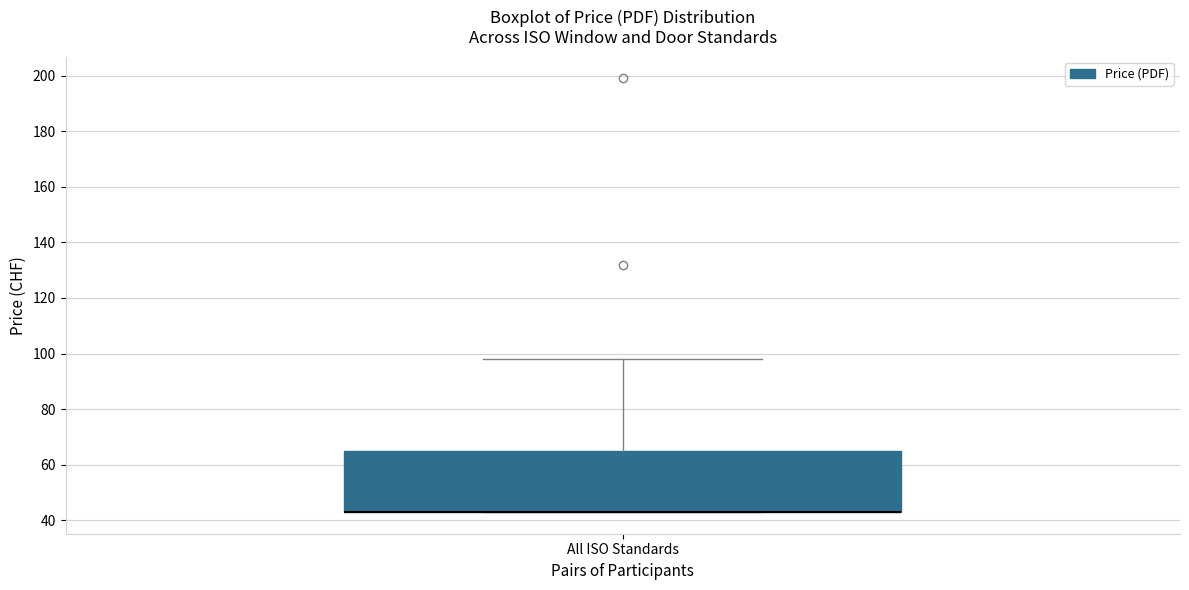

Transcribe this box plot: give where the median line is, the range the box spans, and where the two whiskers end, as read against the y-axis. The values are not printed on the chart, so give them approximately, as read against the axis.

median 44 (drawn on the box's lower edge), box 44 to 66, whiskers 44 to 98